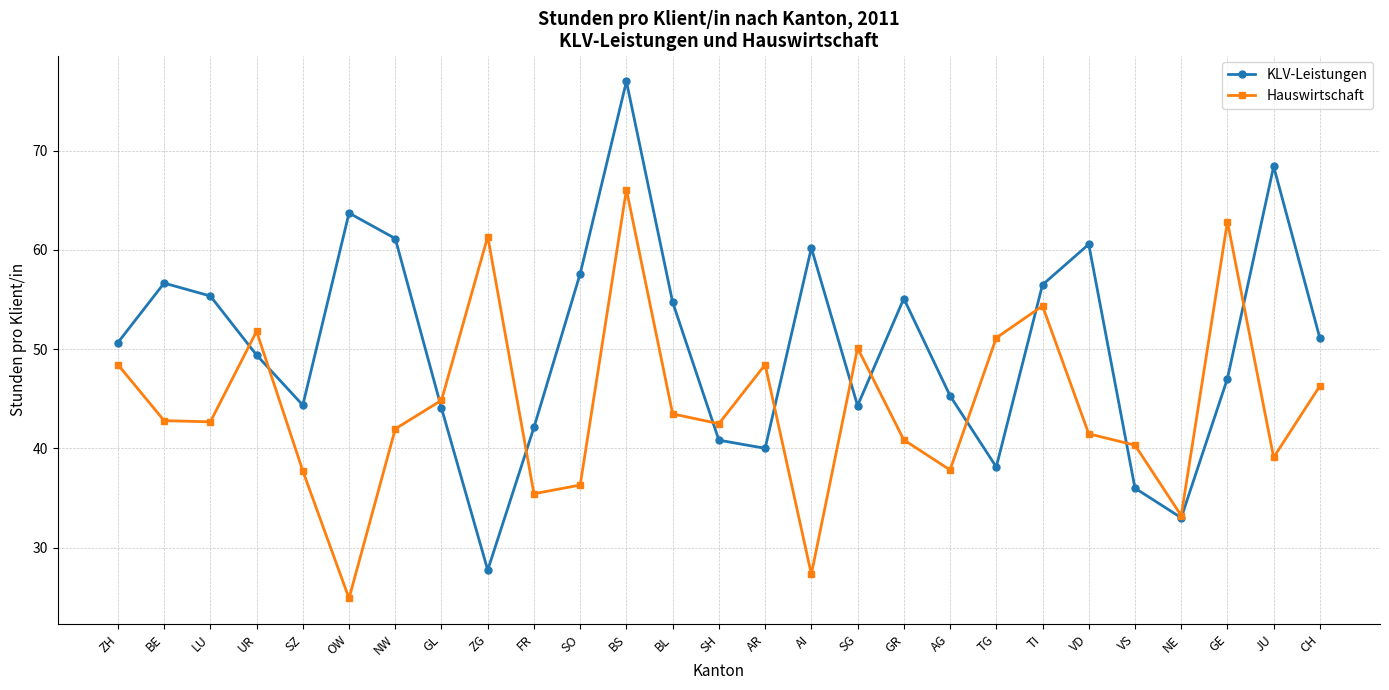

How many categories are shown in the chart?

27